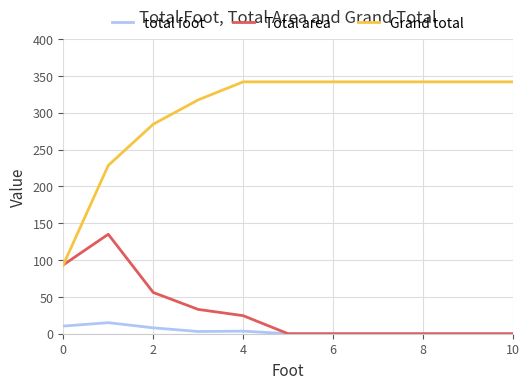

What is the difference between the second highest and minimum values in the Total area series?

93.4